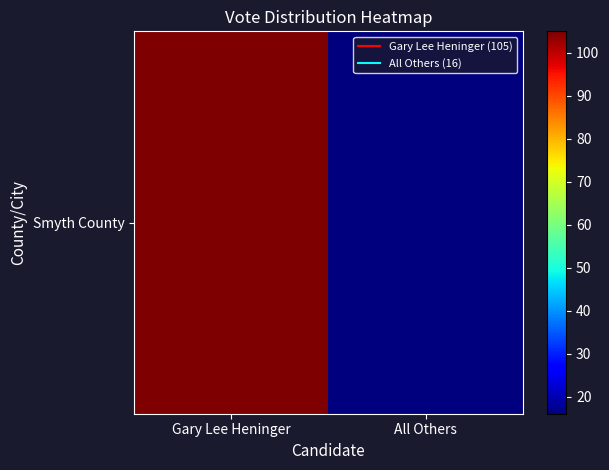

List the labels in order of value, largest first.

Gary Lee Heninger, All Others